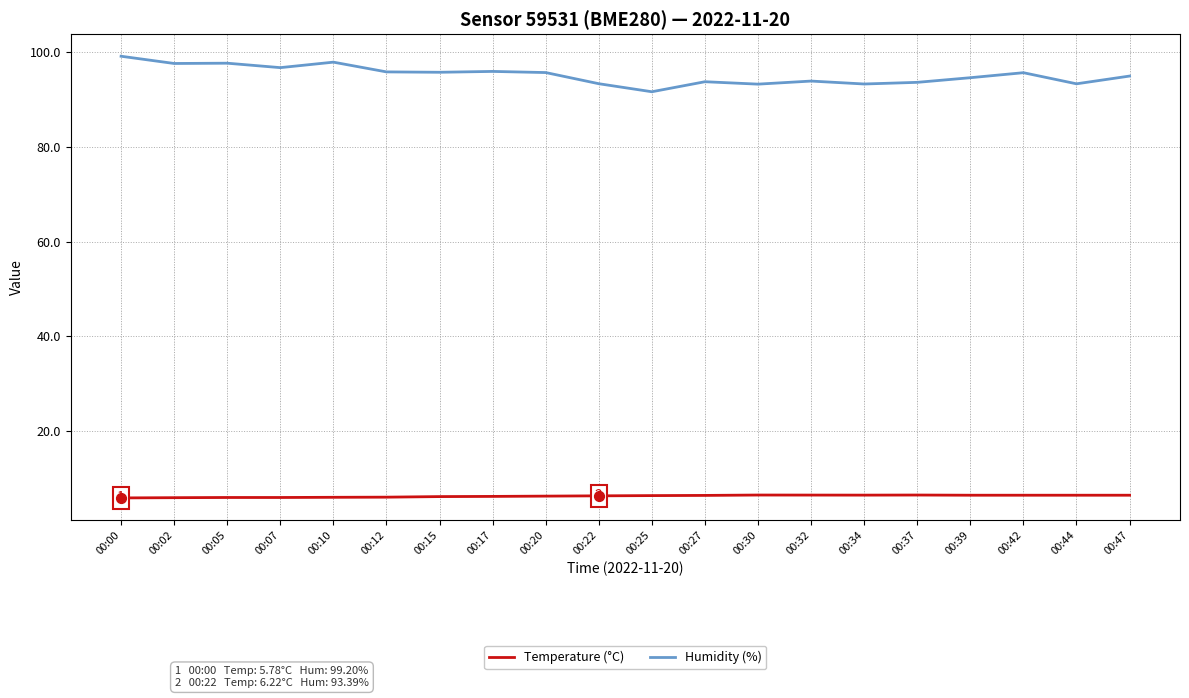

Which series has the widest spread of values?

Humidity (%)